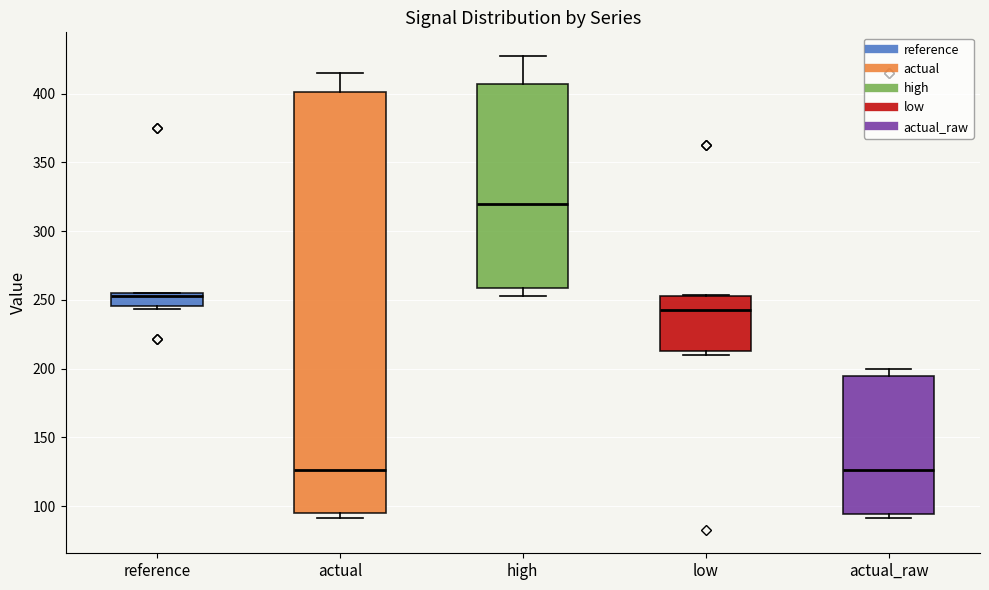

Reading left to right, transcribe this box plot: for each box, give where its median line is, the range the box spans, and where its two whiskers end, as read against the y-axis. The values are not printed on the chart, so give them approximately, as read against the axis.

reference: median 255 (just below the box's upper edge), box 245 to 255, whiskers 245 (just below the box's lower edge) to 255
actual: median 125, box 95 to 400, whiskers 90 to 415
high: median 320, box 260 to 405, whiskers 255 to 425
low: median 245, box 215 to 255, whiskers 210 to 255
actual_raw: median 125, box 95 to 195, whiskers 90 to 200